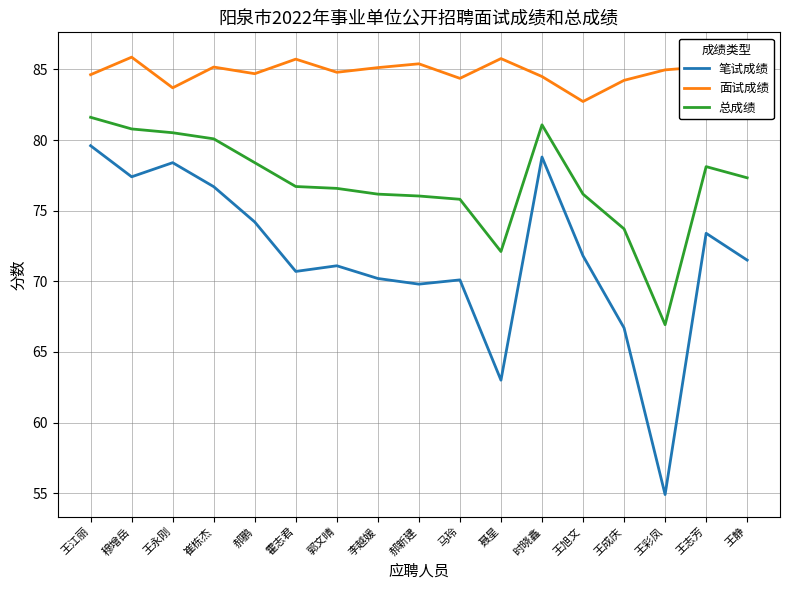

Which series has the largest range (max minus min)?

笔试成绩